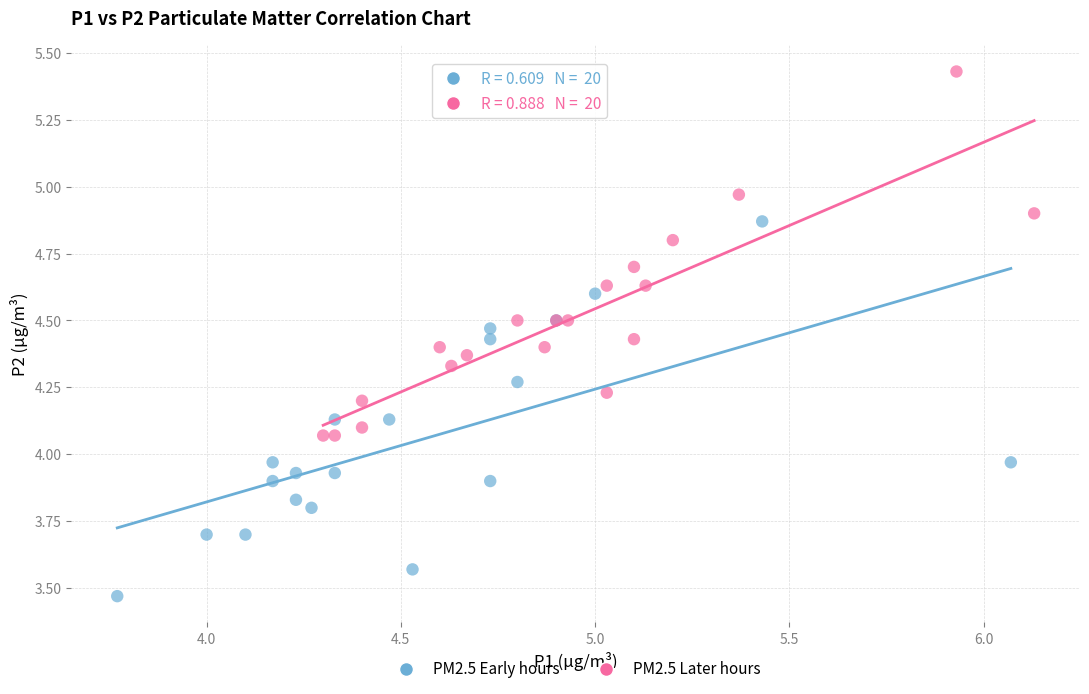

Which series has the largest Y range (max minus min)?

PM2.5 Early hours